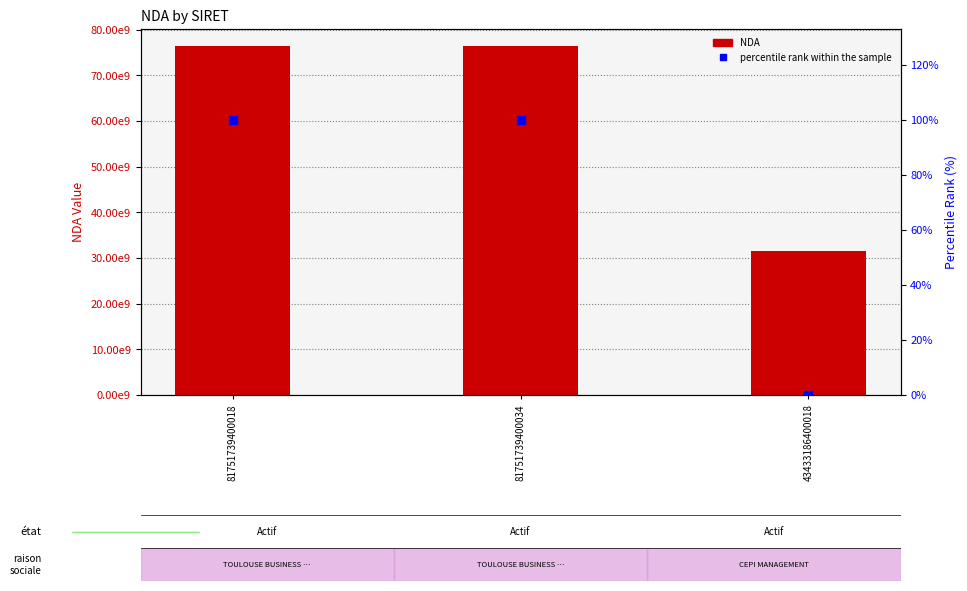

At how many categories does at least one series exceed 58605803968?

2